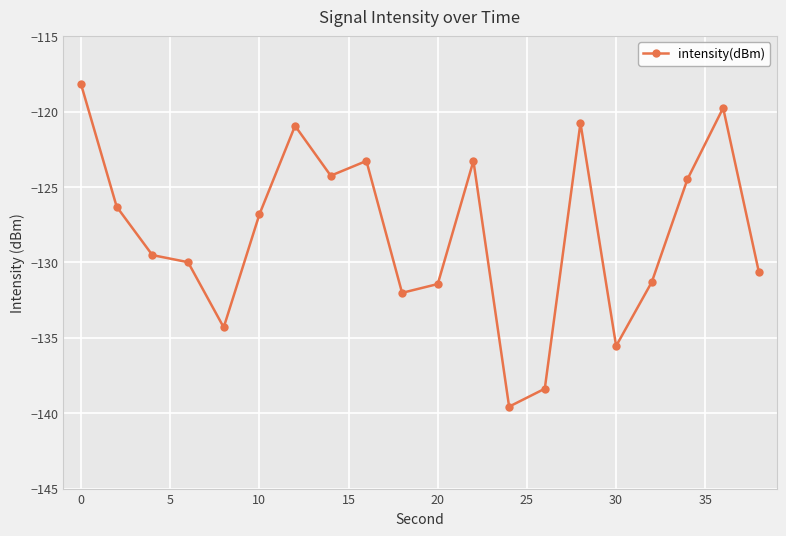

True or false: the data has more than 0 interior local peaks.

True